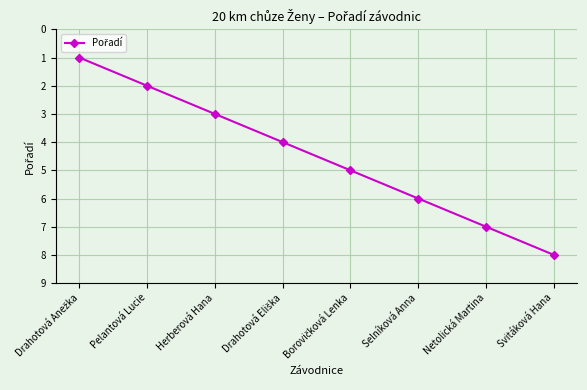

Is it true that the value at Herberová Hana is 2?

False